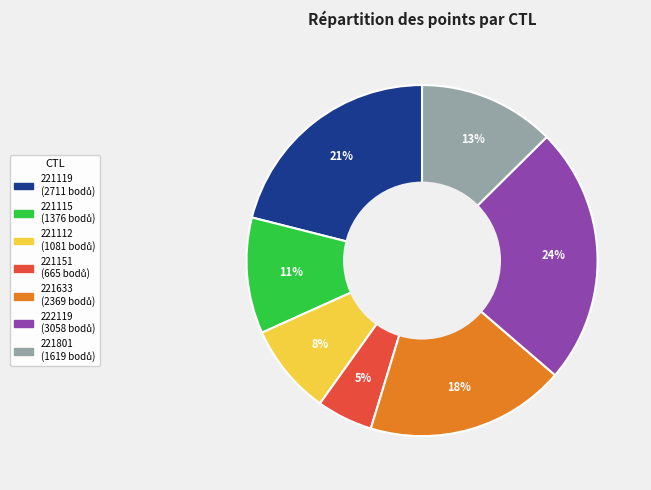

Which slice is the smallest?

221151